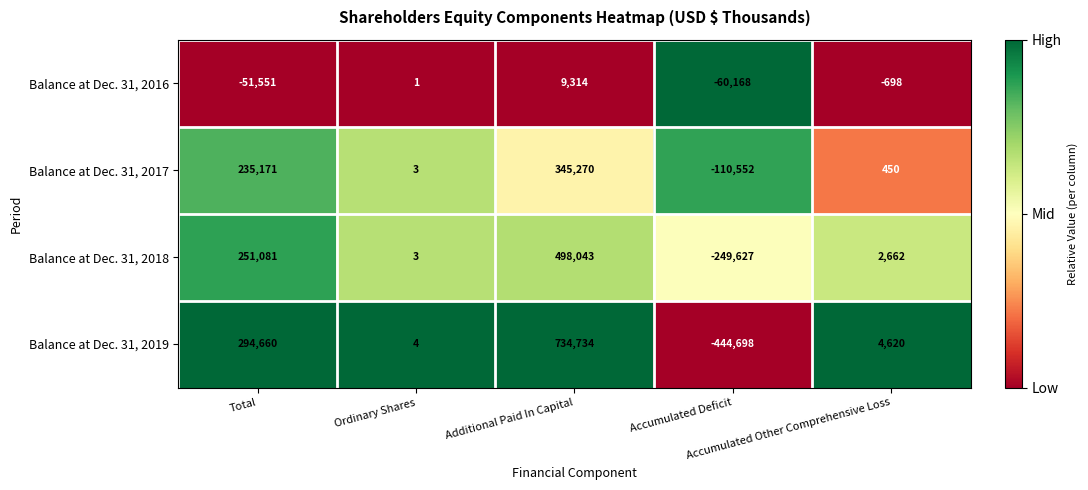

What is the difference between the maximum and minimum values in the Balance at Dec. 31, 2017 series?

455822